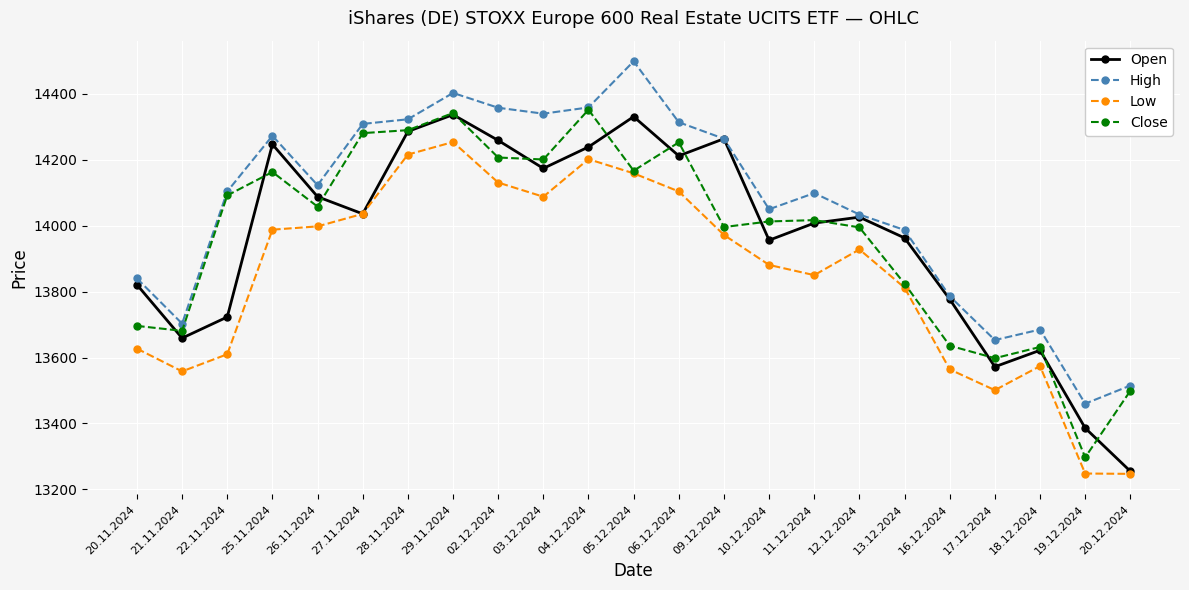

What is the value of the Open point at the 16th from the left?

14008